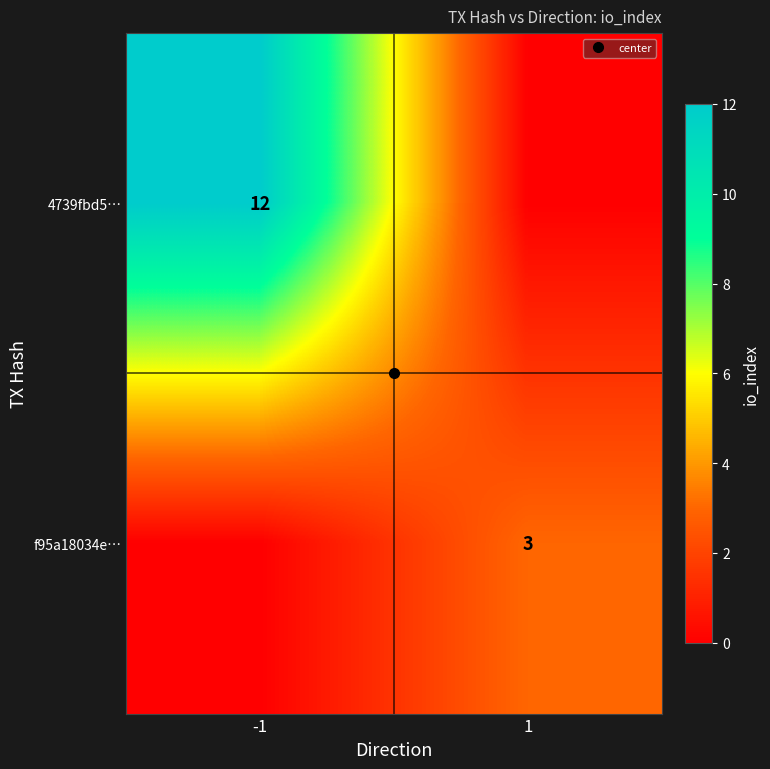

The 4739fbd5… series shows 12 at -1. True or false?

True